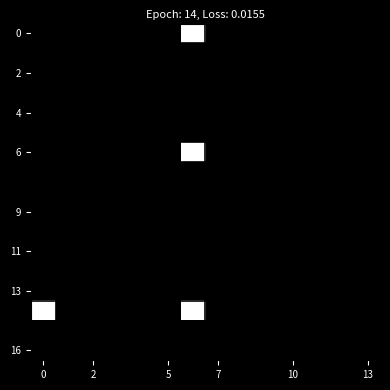

At which category is the sum across all series the highest?

6